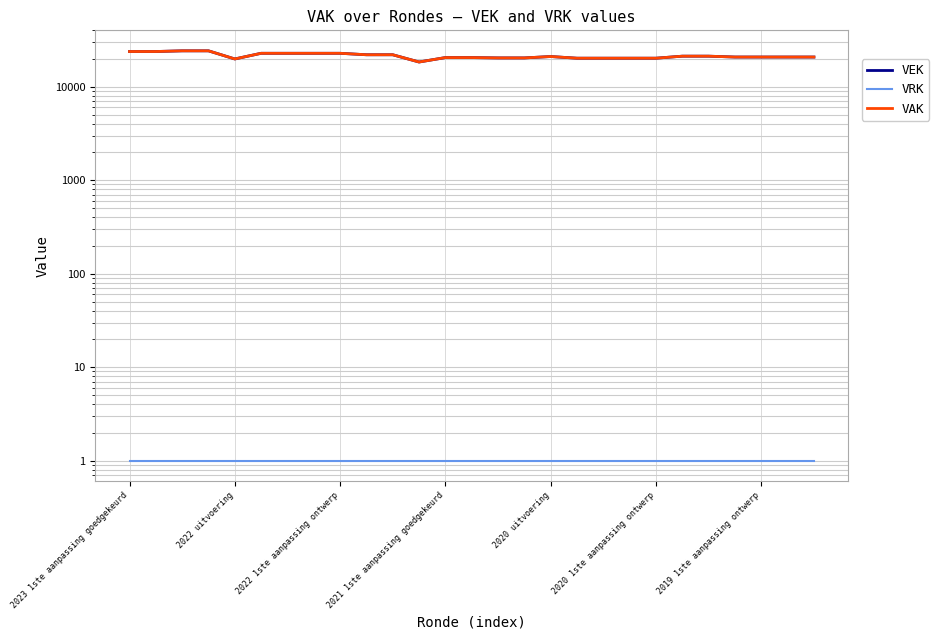

List the labels in order of VRK value, smallest first.

2023 1ste aanpassing goedgekeurd, 2022 uitvoering, 2022 1ste aanpassing ontwerp, 2021 1ste aanpassing goedgekeurd, 2020 uitvoering, 2020 1ste aanpassing ontwerp, 2019 1ste aanpassing ontwerp, 7, 8, 9, 10, 11, 12, 13, 14, 15, 16, 17, 18, 19, 20, 21, 22, 23, 24, 25, 26